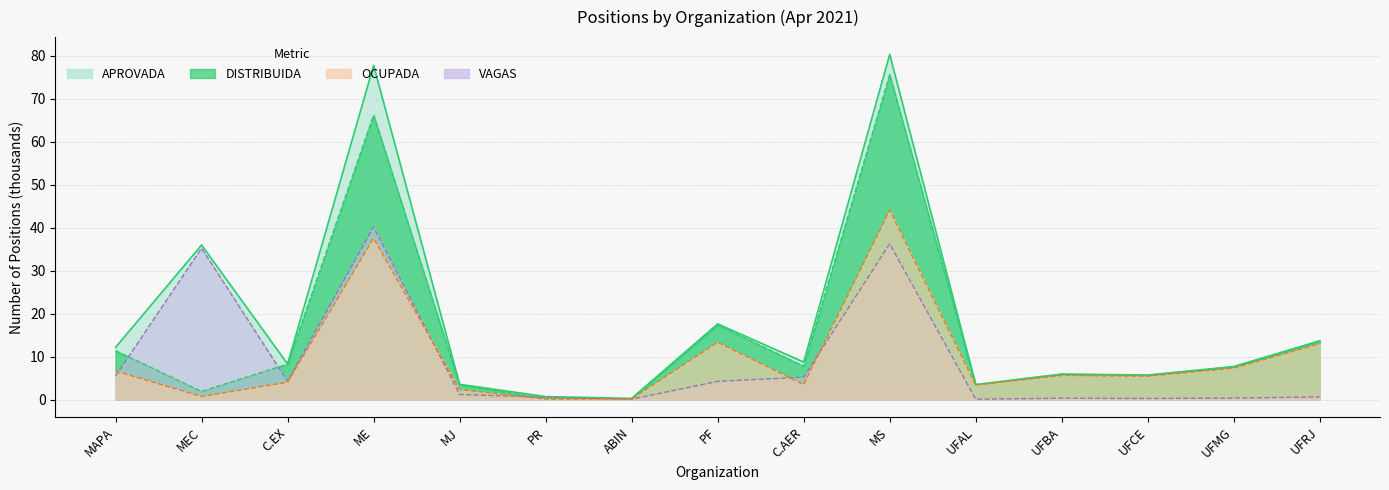

Reading left to right, what are all the values shown in this chart?

APROVADA: 12.2	36.0	8.3	77.8	3.6	0.7	0.3	17.6	8.7	80.3	3.5	6.0	5.7	7.7	13.7
DISTRIBUIDA: 11.4	1.9	8.3	66.2	3.5	0.3	0.3	17.4	7.8	75.6	3.5	5.9	5.7	7.7	13.7
OCUPADA: 6.7	0.8	4.1	37.5	2.4	0.1	0.2	13.4	3.5	44.1	3.4	5.6	5.5	7.3	13.0
VAGAS: 5.5	35.2	4.2	40.2	1.2	0.6	0.1	4.3	5.2	36.3	0.1	0.3	0.3	0.4	0.7